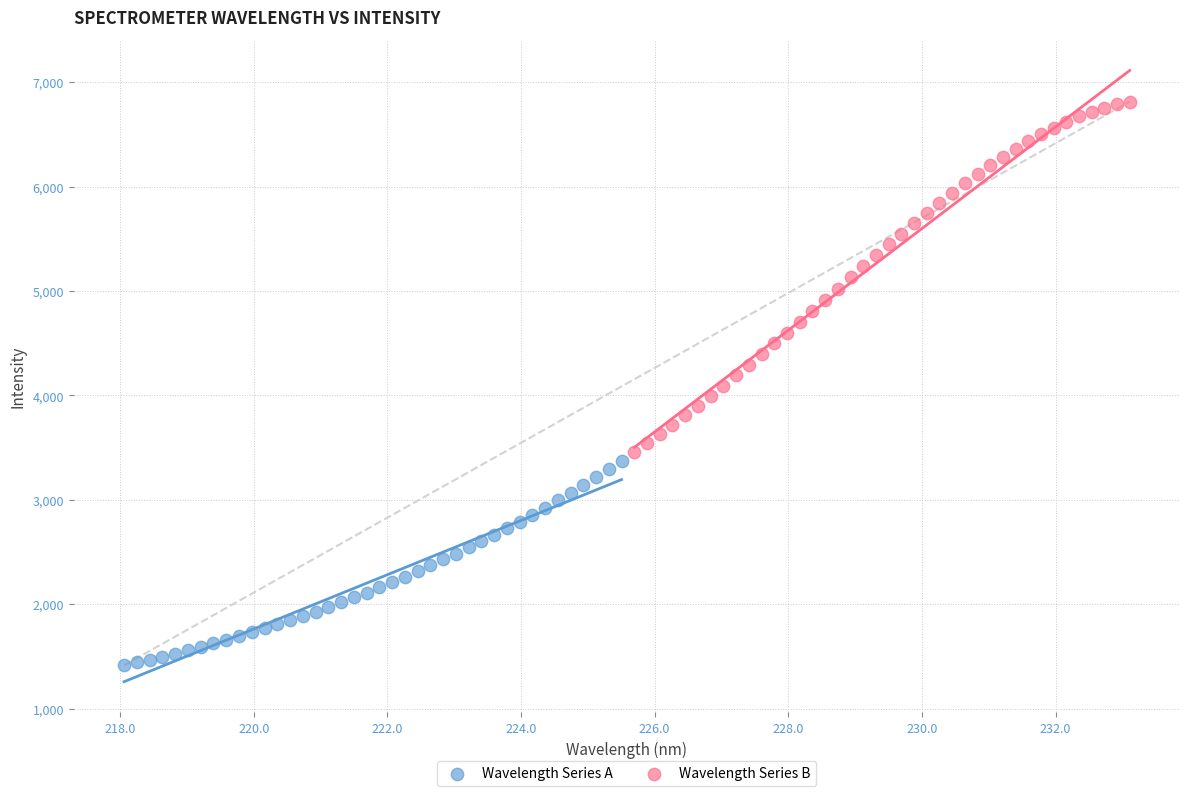

Which series contains the highest Y value?

Wavelength Series B